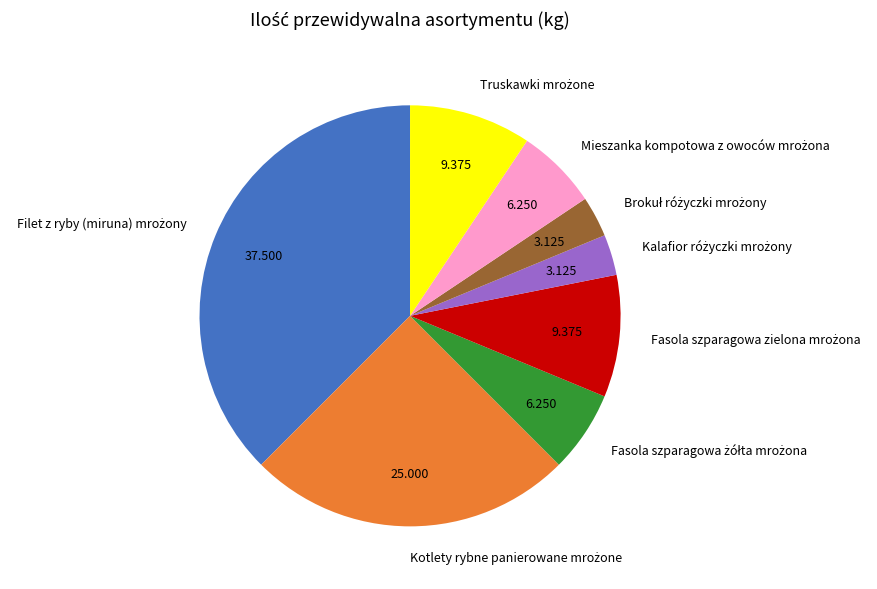

Does any single category account for the majority?

No